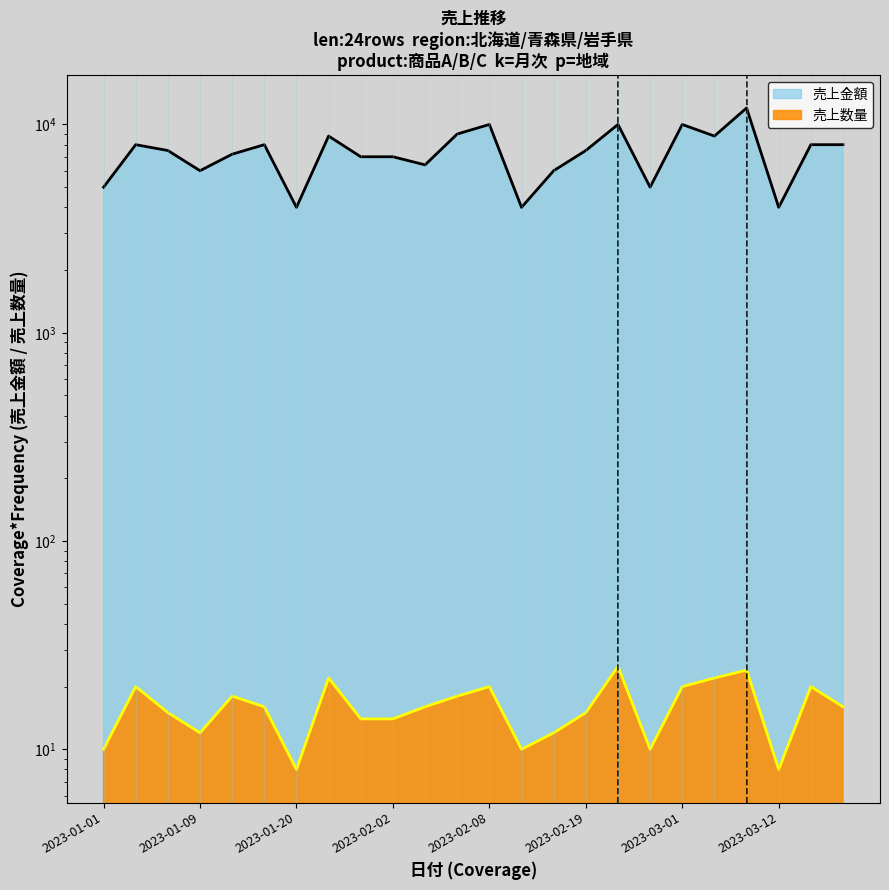

How many interior local peaks does the 売上金額 series have?

7